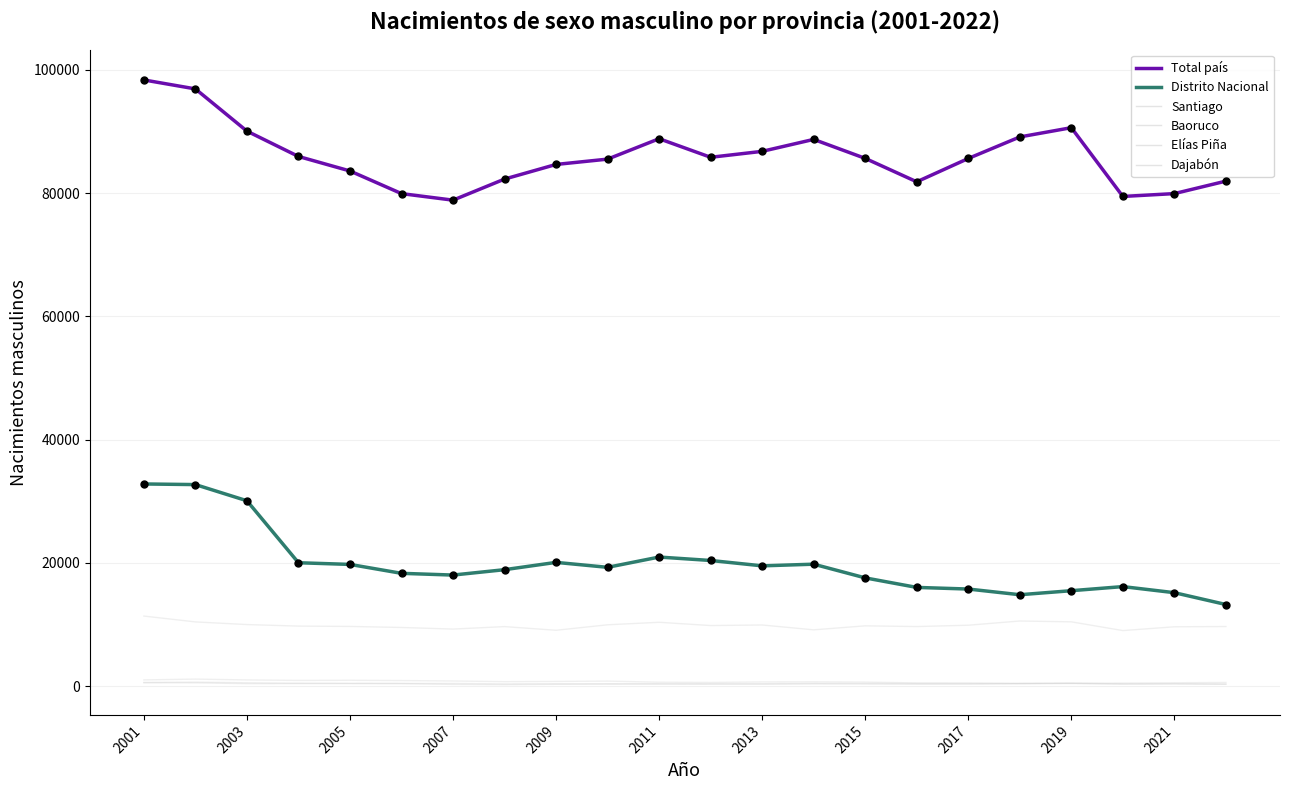

Is this an area chart (filled region under the line)?

No